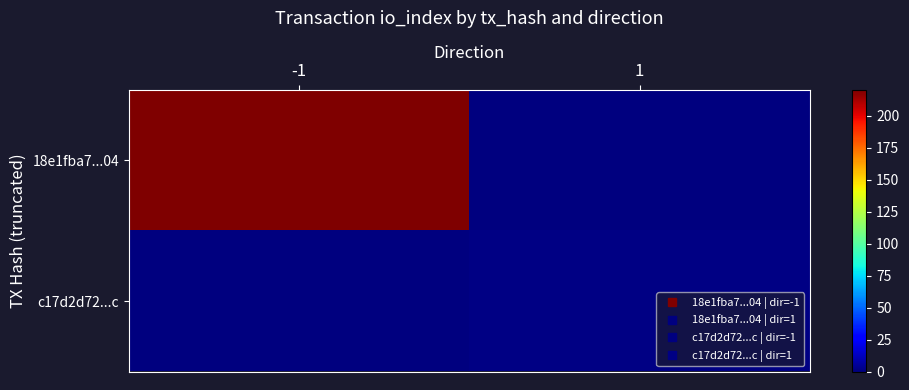

Which has a higher value, -1 or 1?

-1